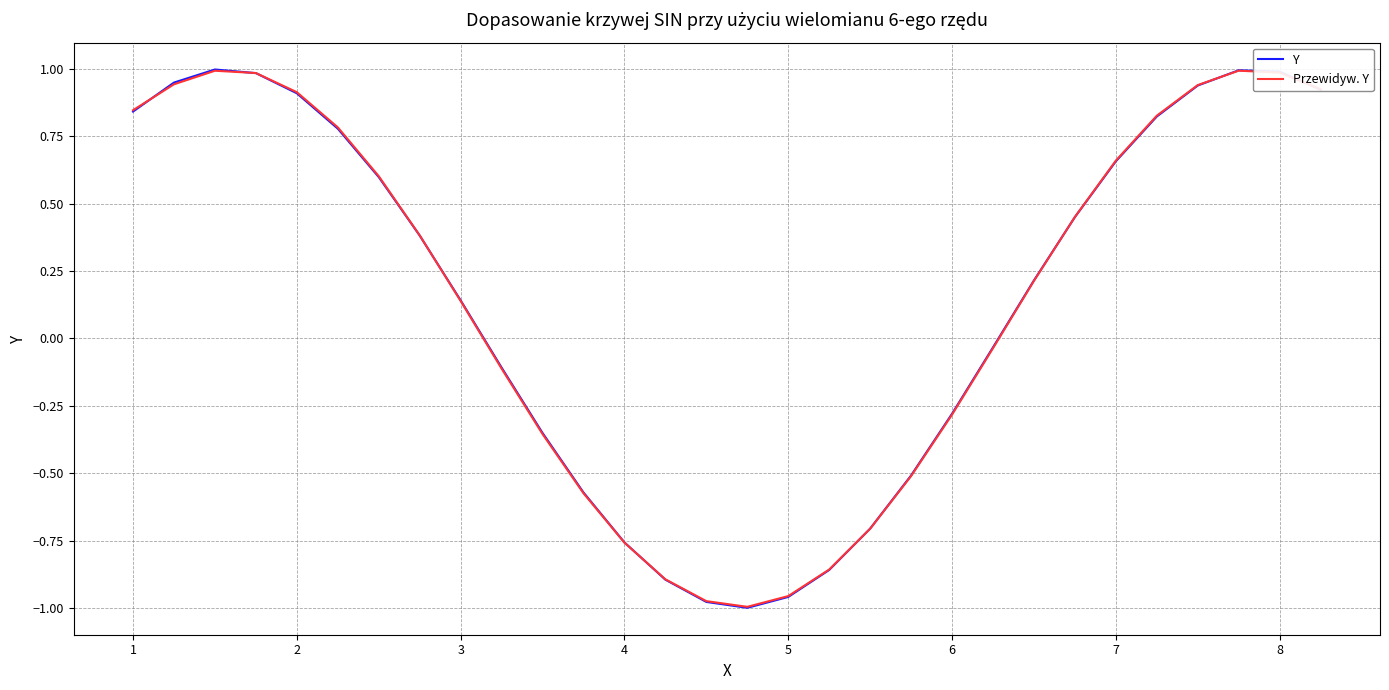

What is the difference between the maximum and second lowest values in the Przewidyw. Y series?

2.0